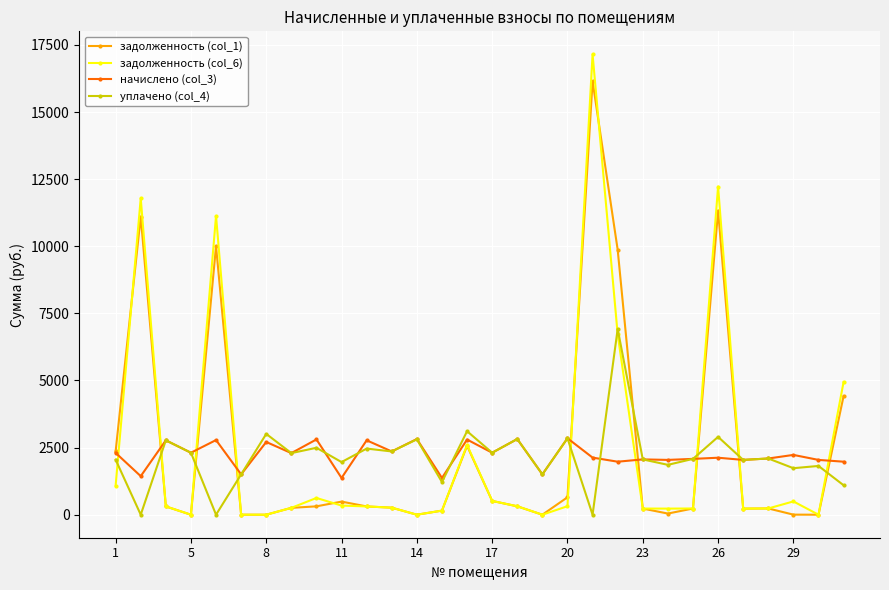

What is the maximum value shown in the chart?

17150.1